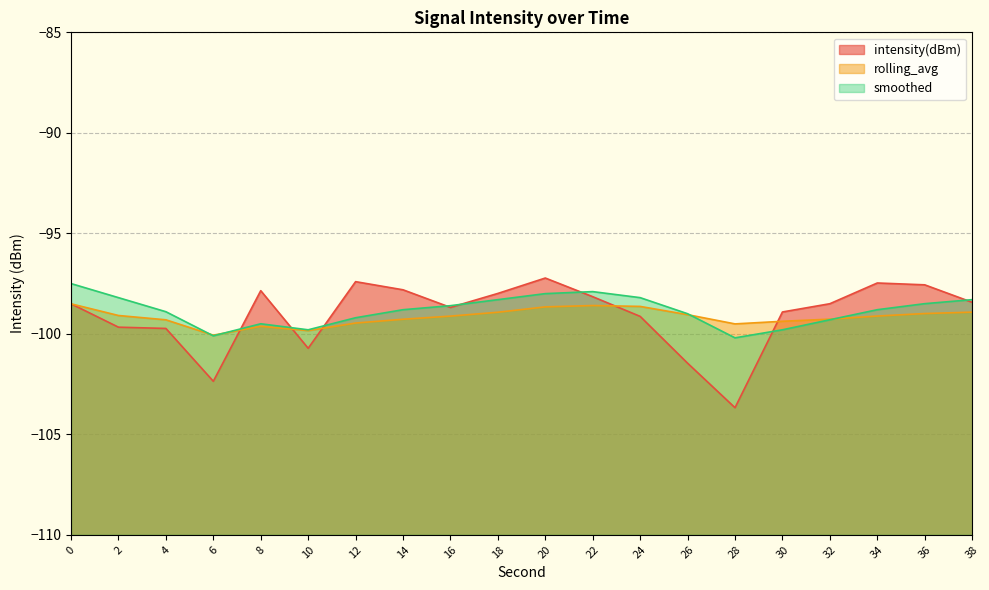

What are all the series names shown in the legend?

intensity(dBm), rolling_avg, smoothed